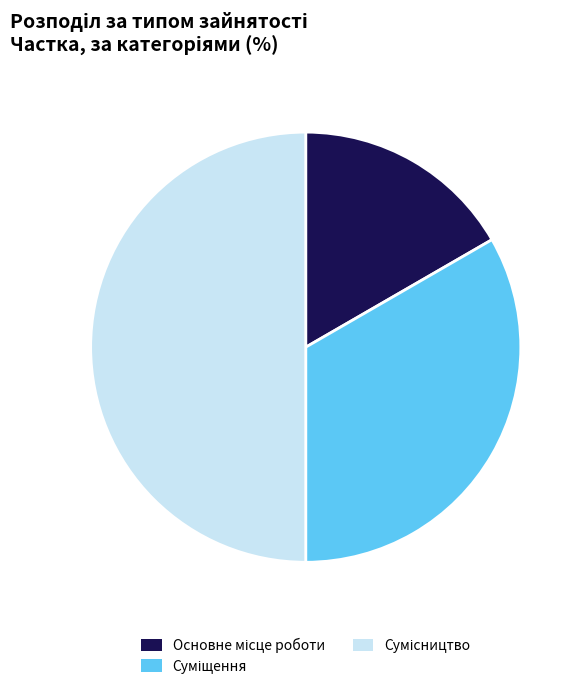

How many segments does this pie chart have?

3